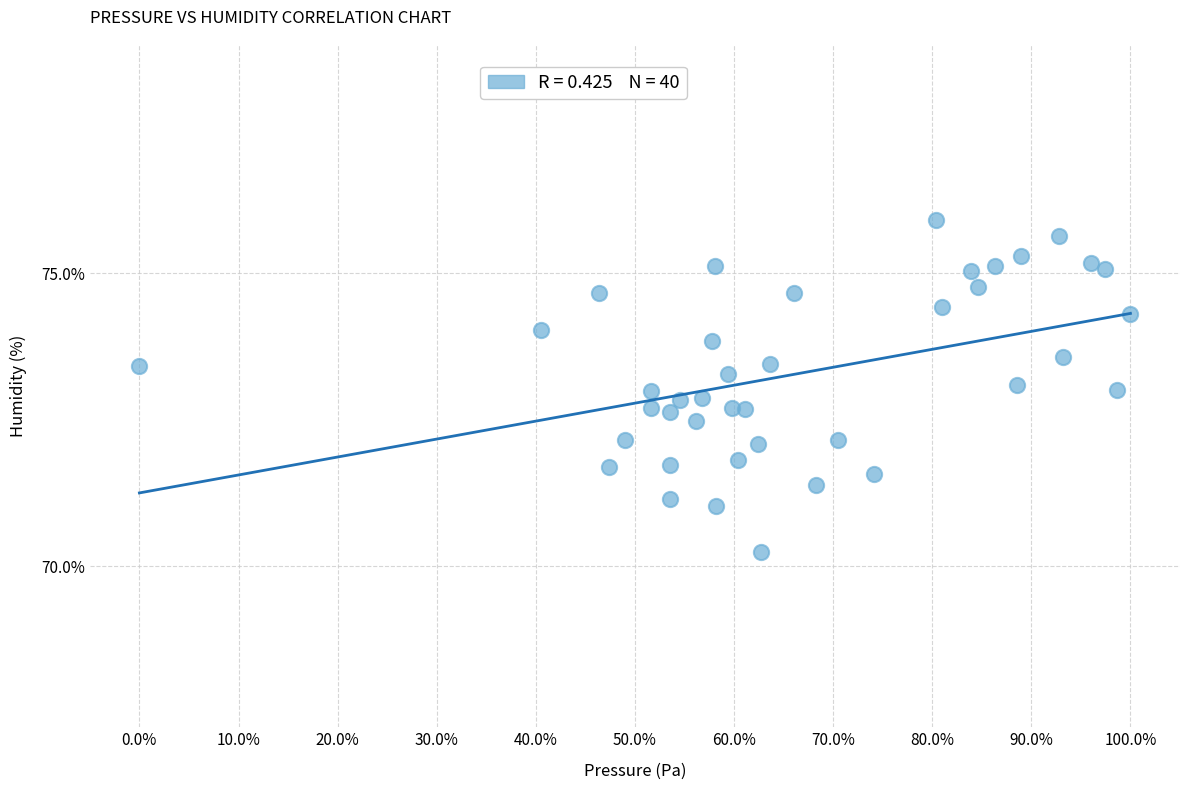

What is the range of X values (max minus min)?

100.0